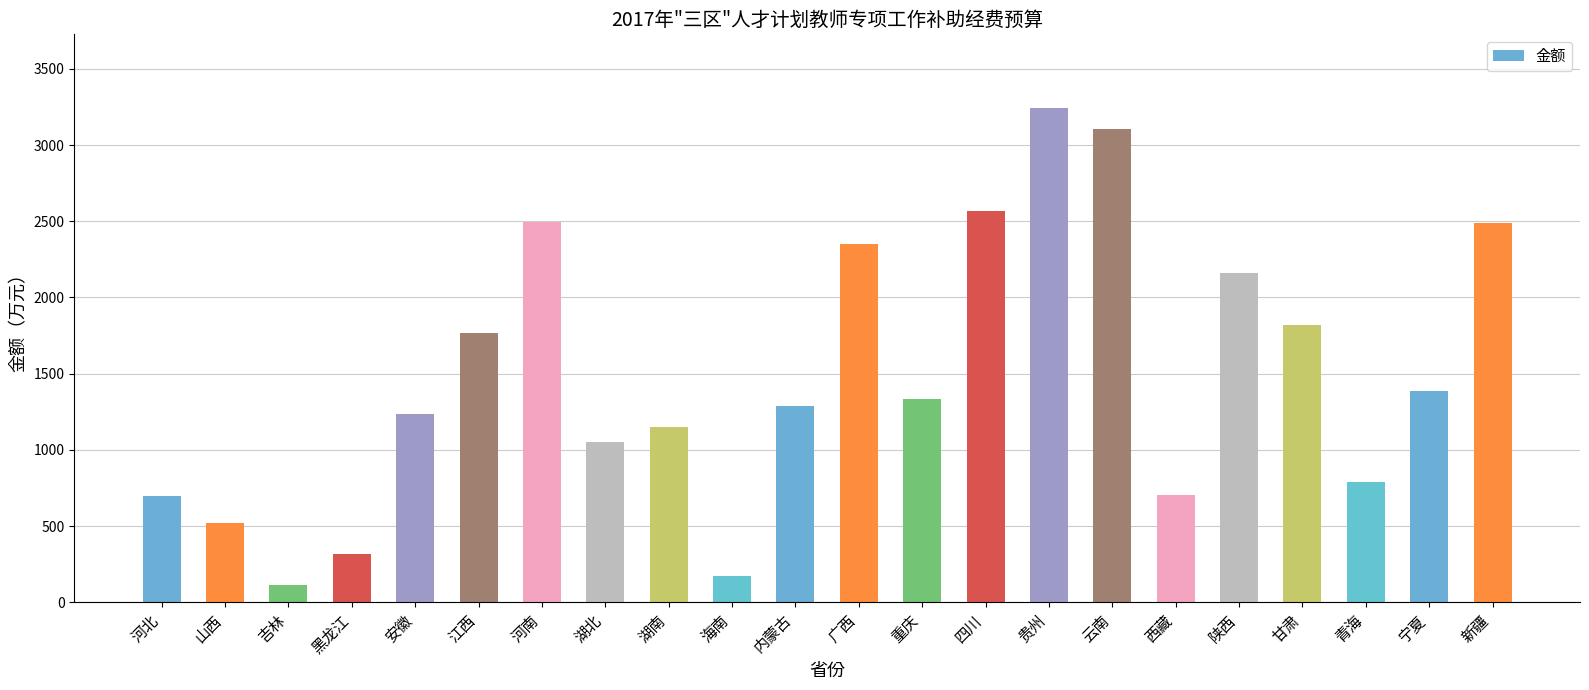

What is the label of the 6th bar from the left?

江西